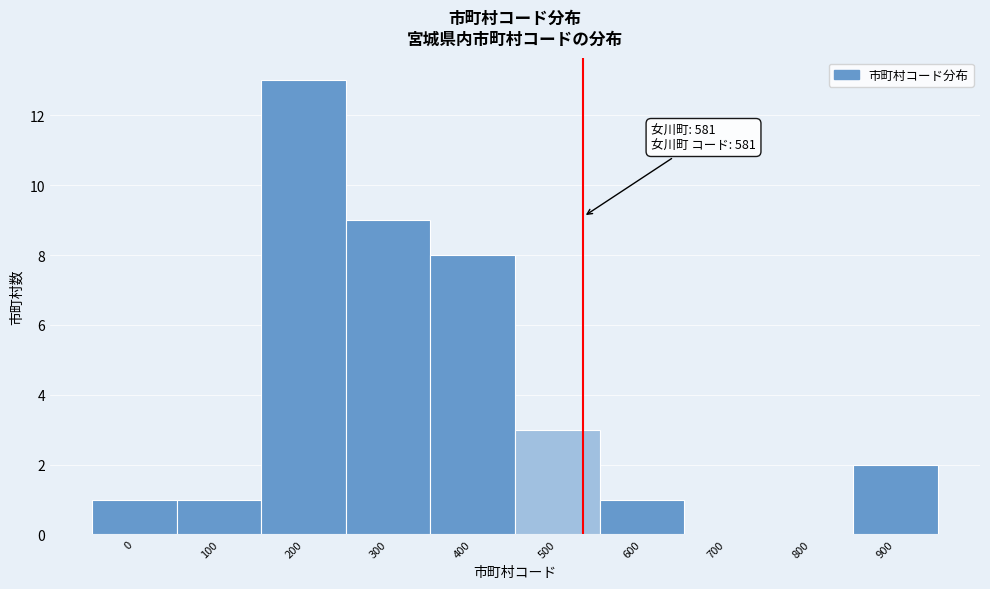

Reading left to right, transcribe all the data shown in this chart.

0=1	100=1	200=13	300=9	400=8	500=3	600=1	700=0	800=0	900=2